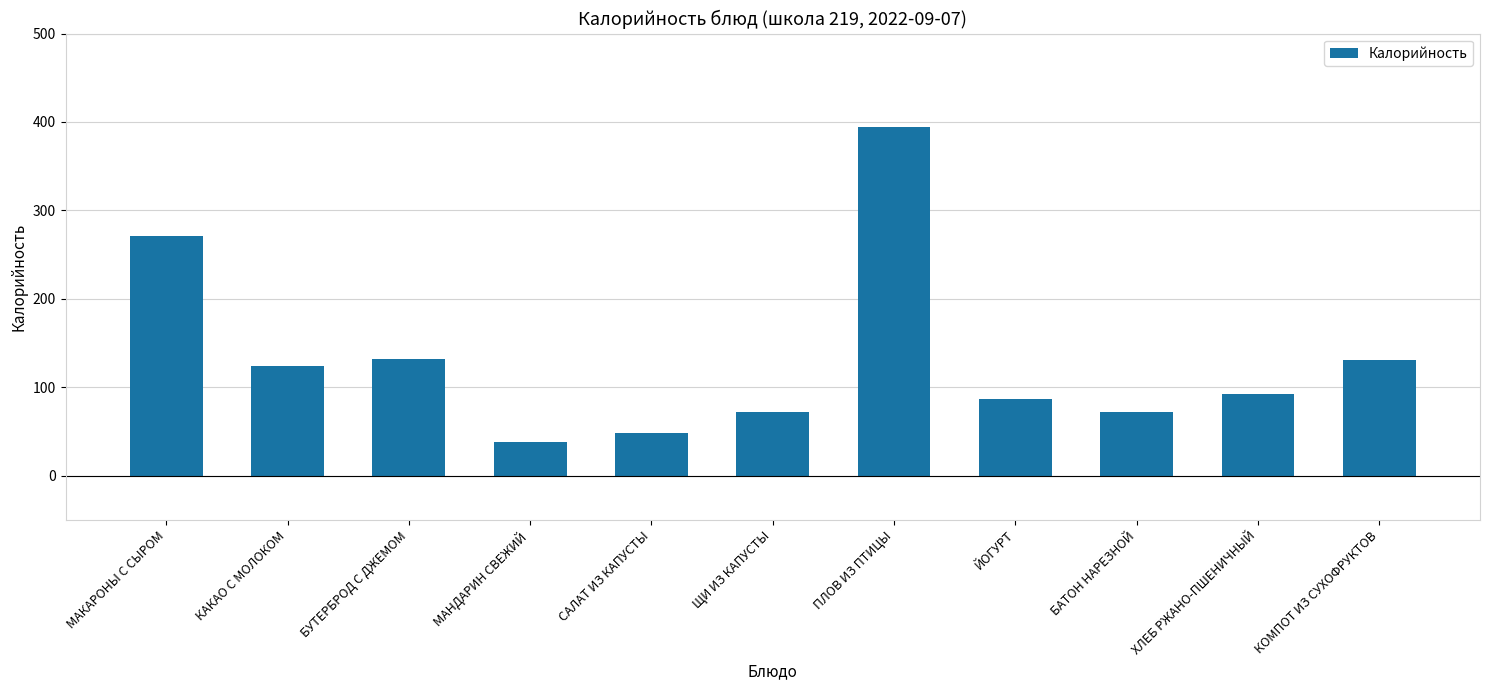

At which category does the chart reach its minimum across all series?

МАНДАРИН СВЕЖИЙ